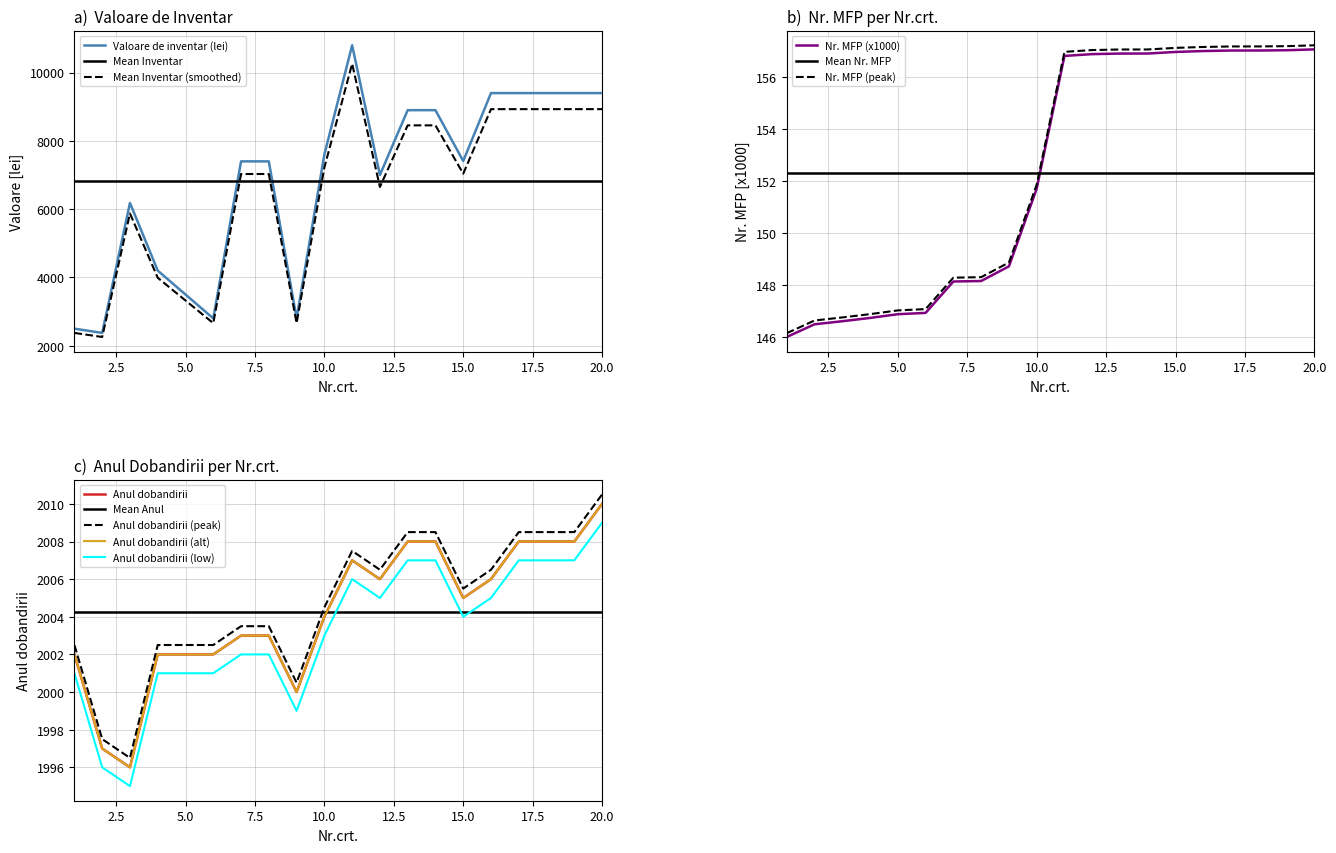

True or false: Valoare de inventar (lei) and Anul dobandirii cross at least once.

False